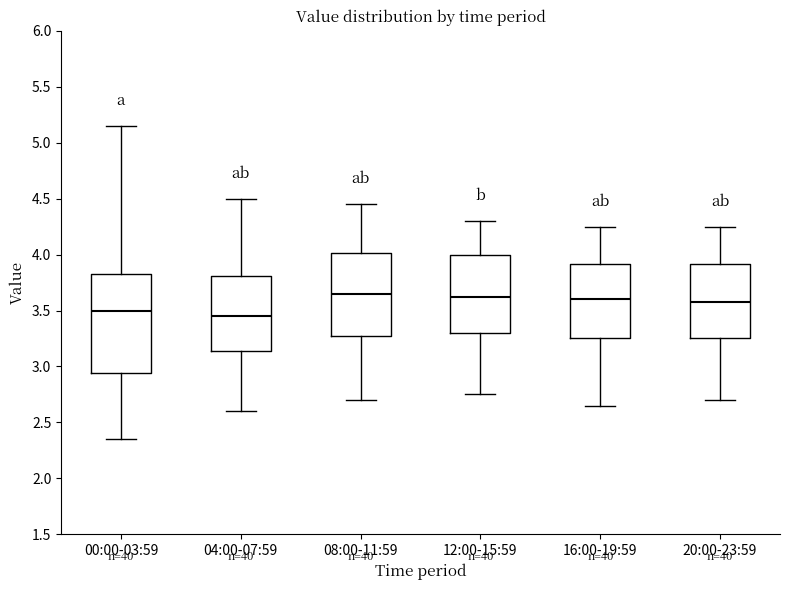

Where does the median line of the box for 20:00-23:59 sit on the y-axis? The values are not printed on the chart, so give them approximately, as read against the axis.

3.60